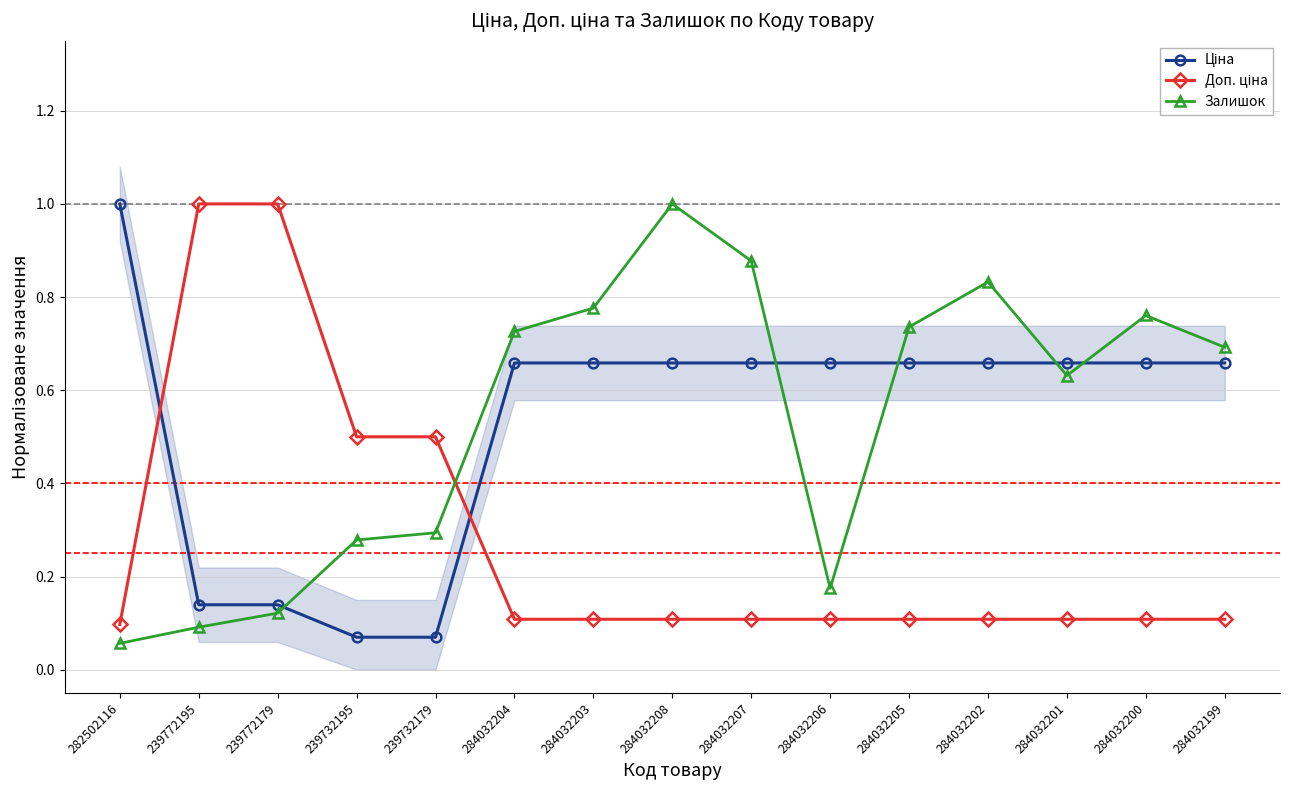

Reading left to right, list all the values displayed in this chart.

Ціна: 1.0	0.1	0.1	0.1	0.1	0.7	0.7	0.7	0.7	0.7	0.7	0.7	0.7	0.7	0.7
Доп. ціна: 0.1	1.0	1.0	0.5	0.5	0.1	0.1	0.1	0.1	0.1	0.1	0.1	0.1	0.1	0.1
Залишок: 0.1	0.1	0.1	0.3	0.3	0.7	0.8	1.0	0.9	0.2	0.7	0.8	0.6	0.8	0.7